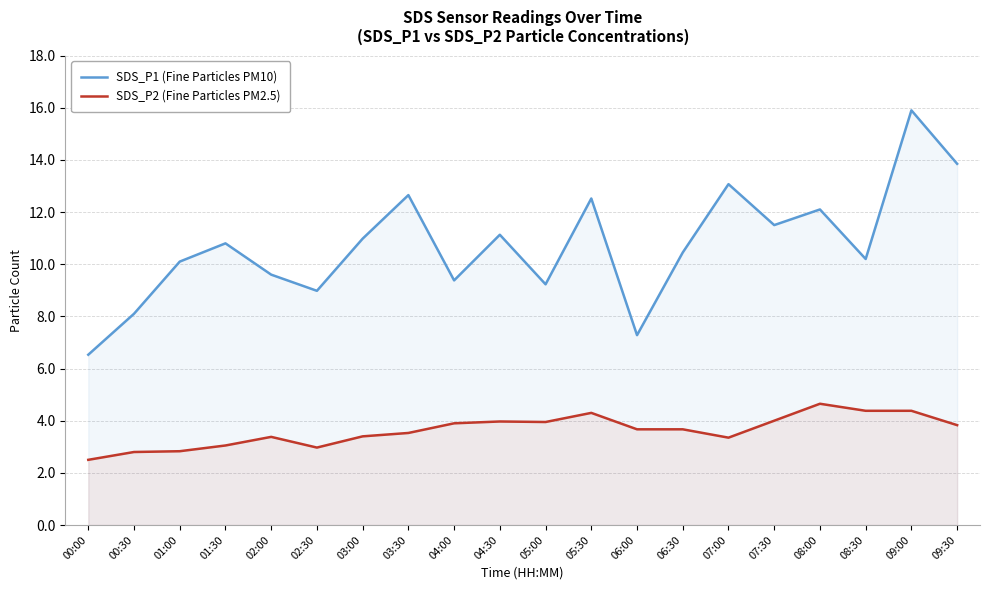

How many lines are shown in the chart?

2